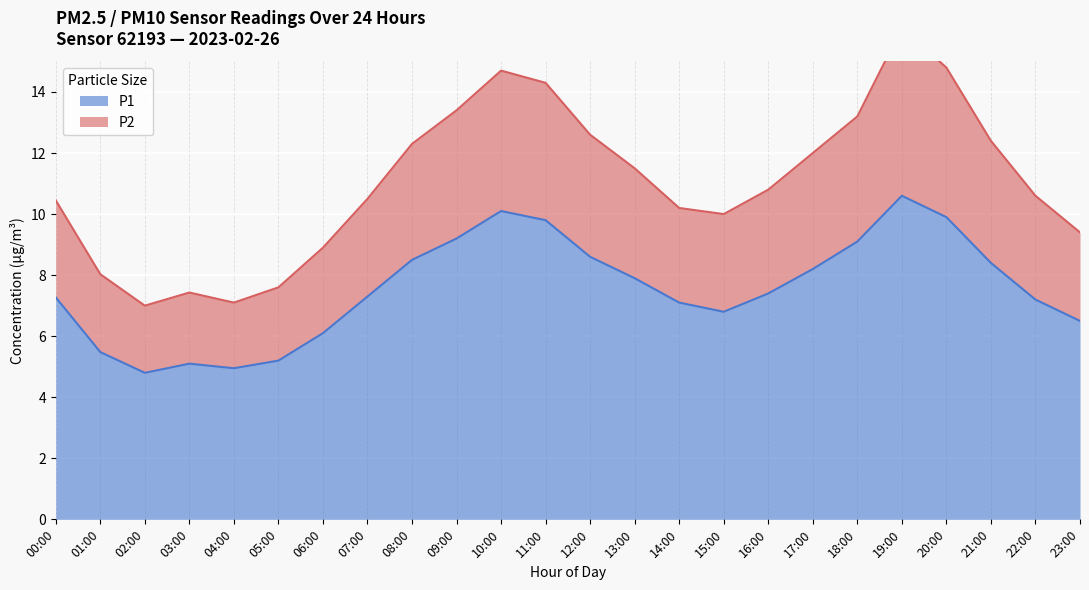

Is it true that P1 equals 3.0 at 00:00?

False